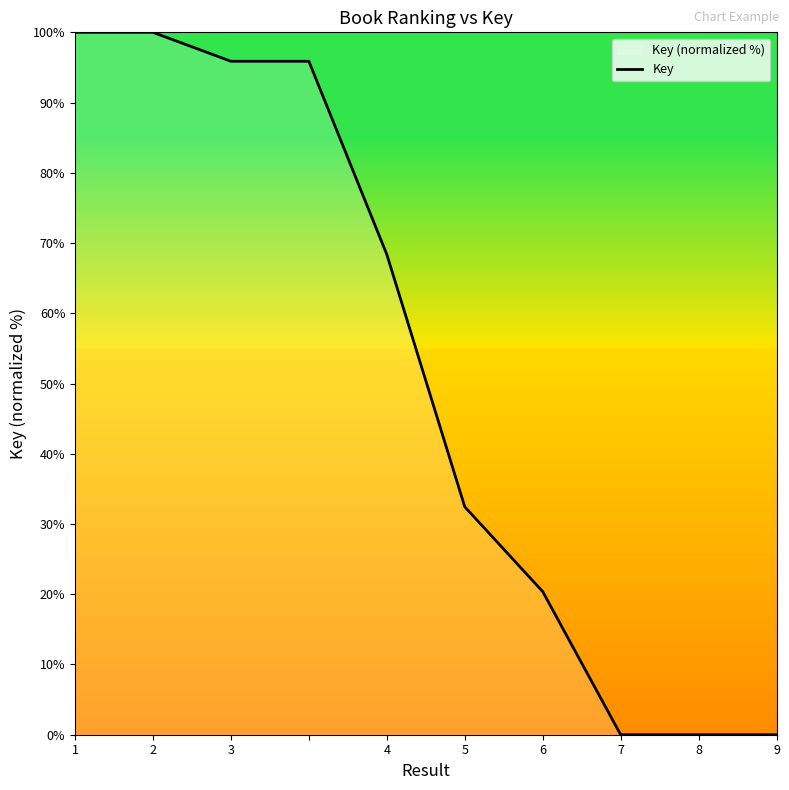

How many data points are less than 68?

5